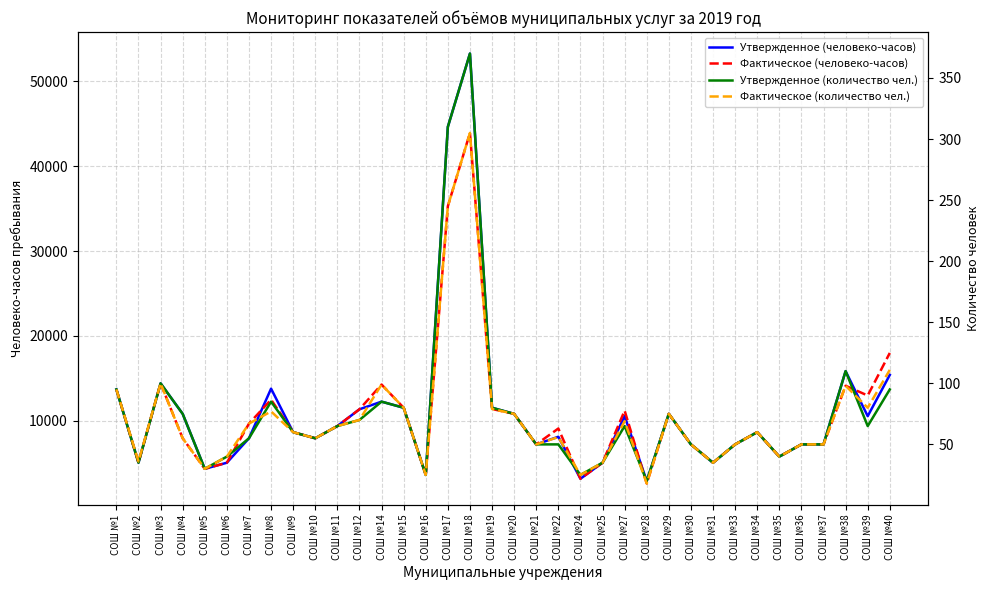

What is the value of the Фактическое (количество чел.) point at the 3rd from the left?

100